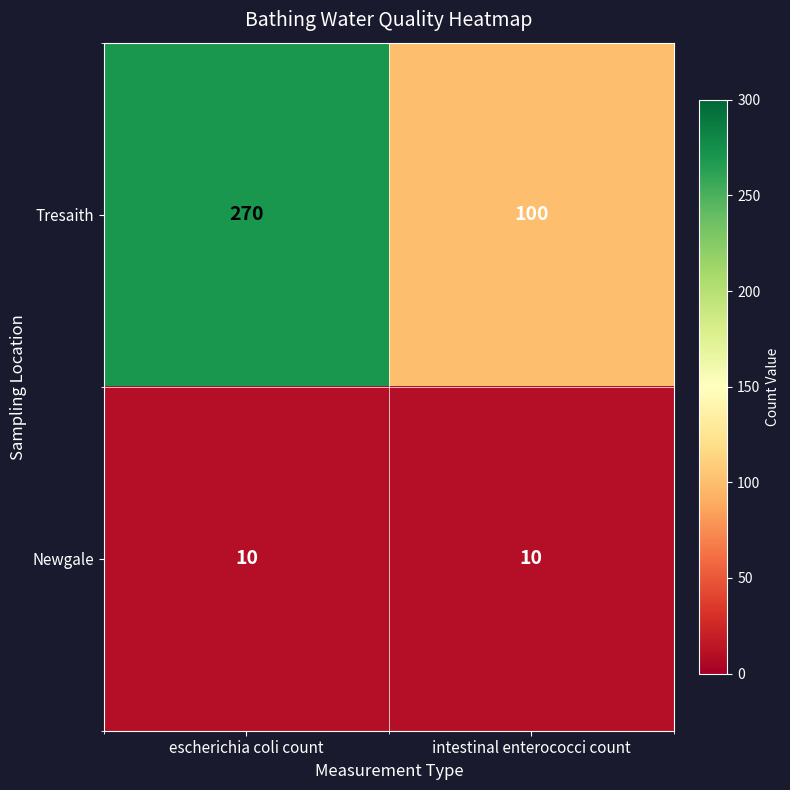

What is the maximum value for Newgale?

10